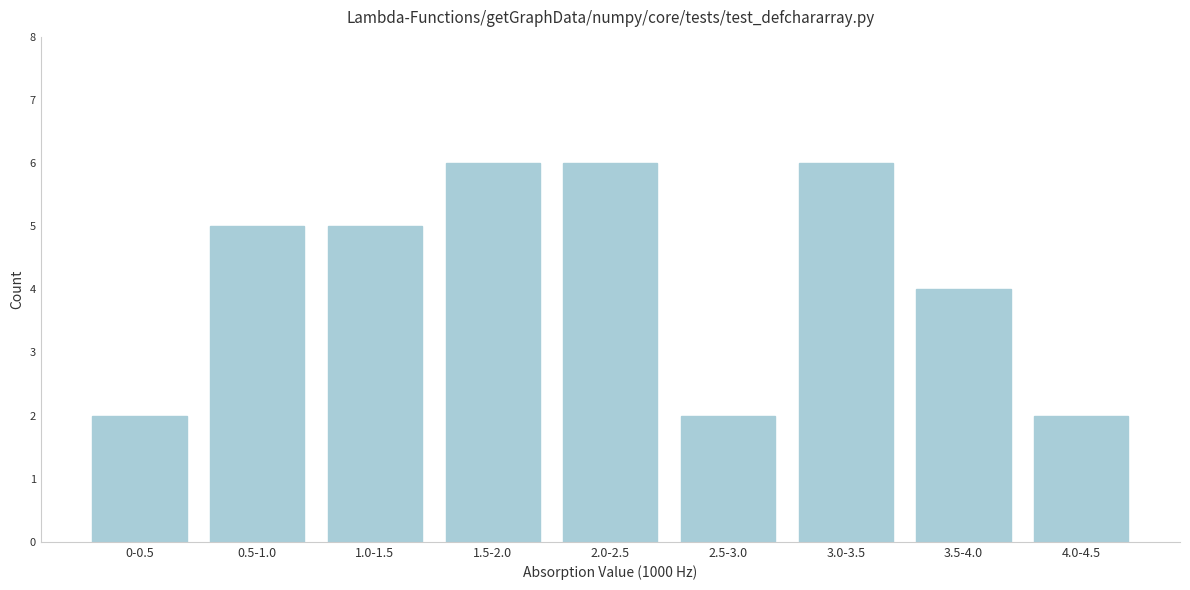

Reading left to right, list all the values displayed in this chart.

0-0.5=2	0.5-1.0=5	1.0-1.5=5	1.5-2.0=6	2.0-2.5=6	2.5-3.0=2	3.0-3.5=6	3.5-4.0=4	4.0-4.5=2